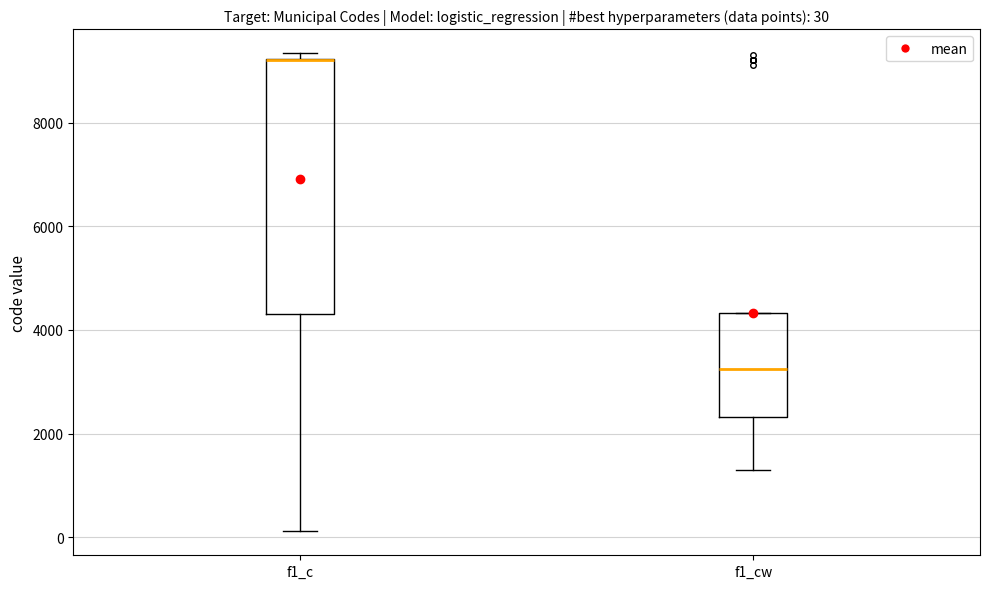

Which box is the tallest, from its lower edge to its upper edge?

f1_c